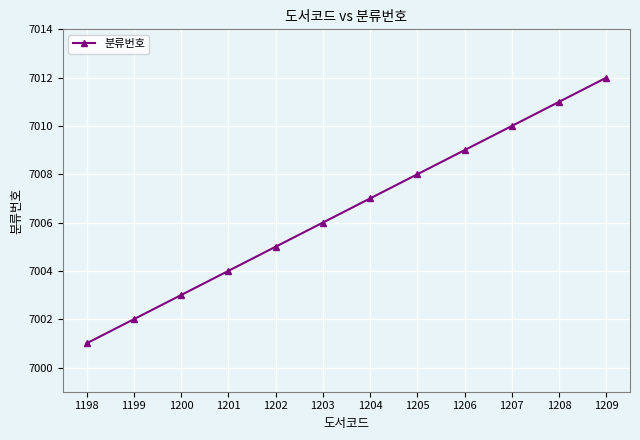

Read the value at 1199, to the nearest 5.

7000